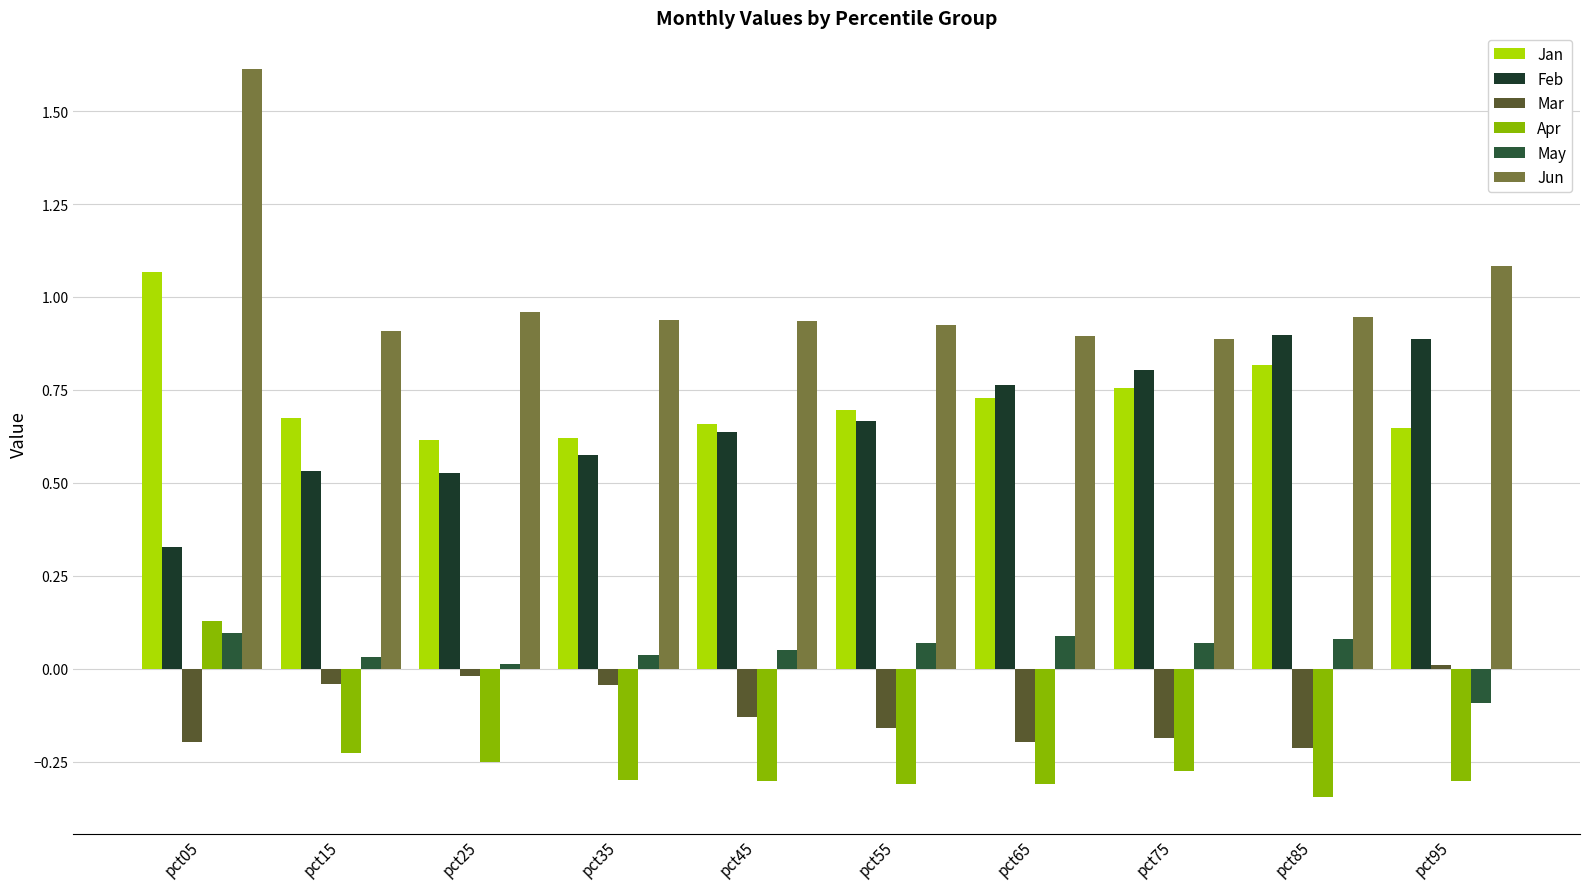

How many values in the May series exceed 0?

9